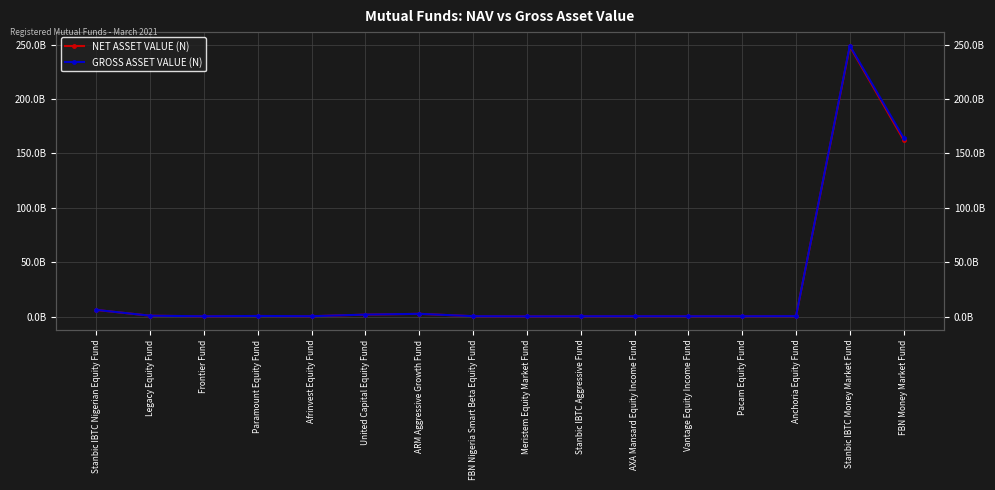

At Frontier Fund, list the series in order from largest to smallest.

GROSS ASSET VALUE (N), NET ASSET VALUE (N)